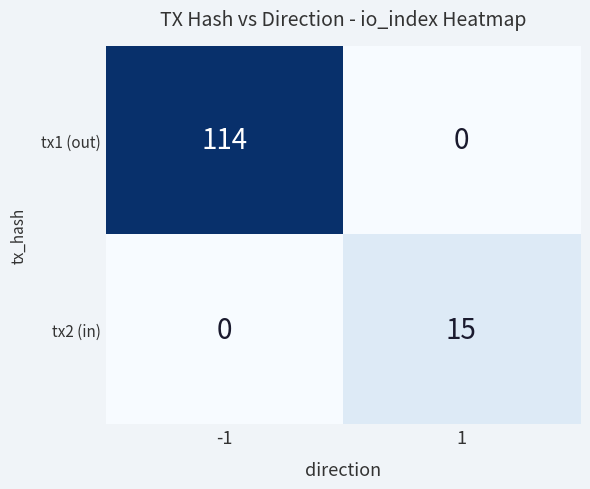

The tx2 (in) series shows 15 at 1. True or false?

True